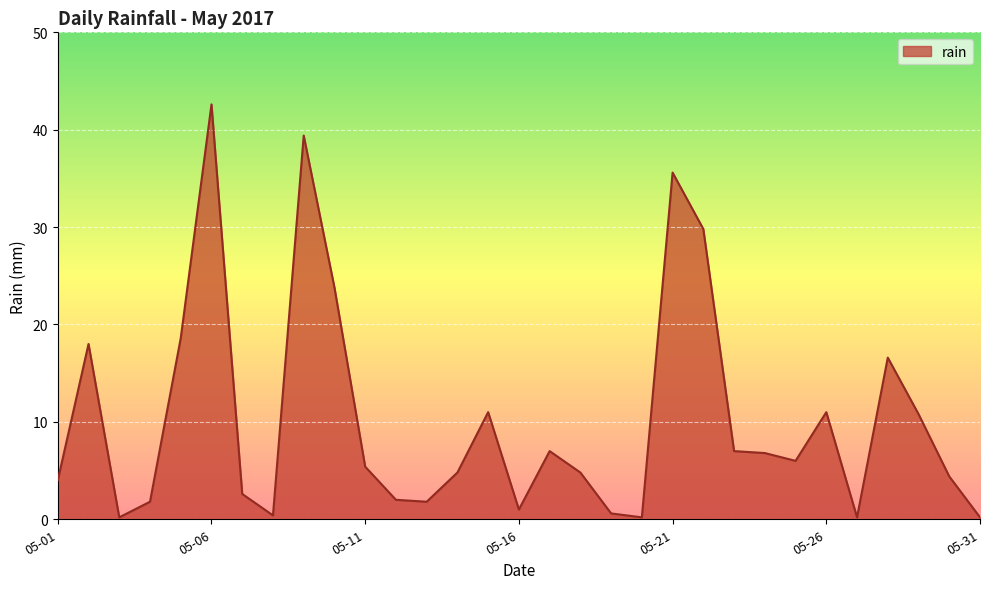

What is the difference between the maximum and minimum values?

42.4